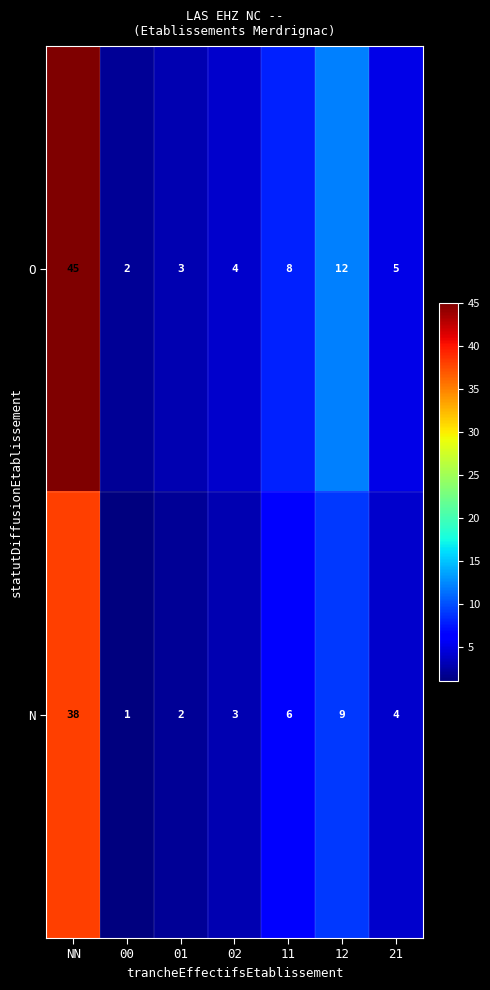

At which label does N first exceed 4?

NN